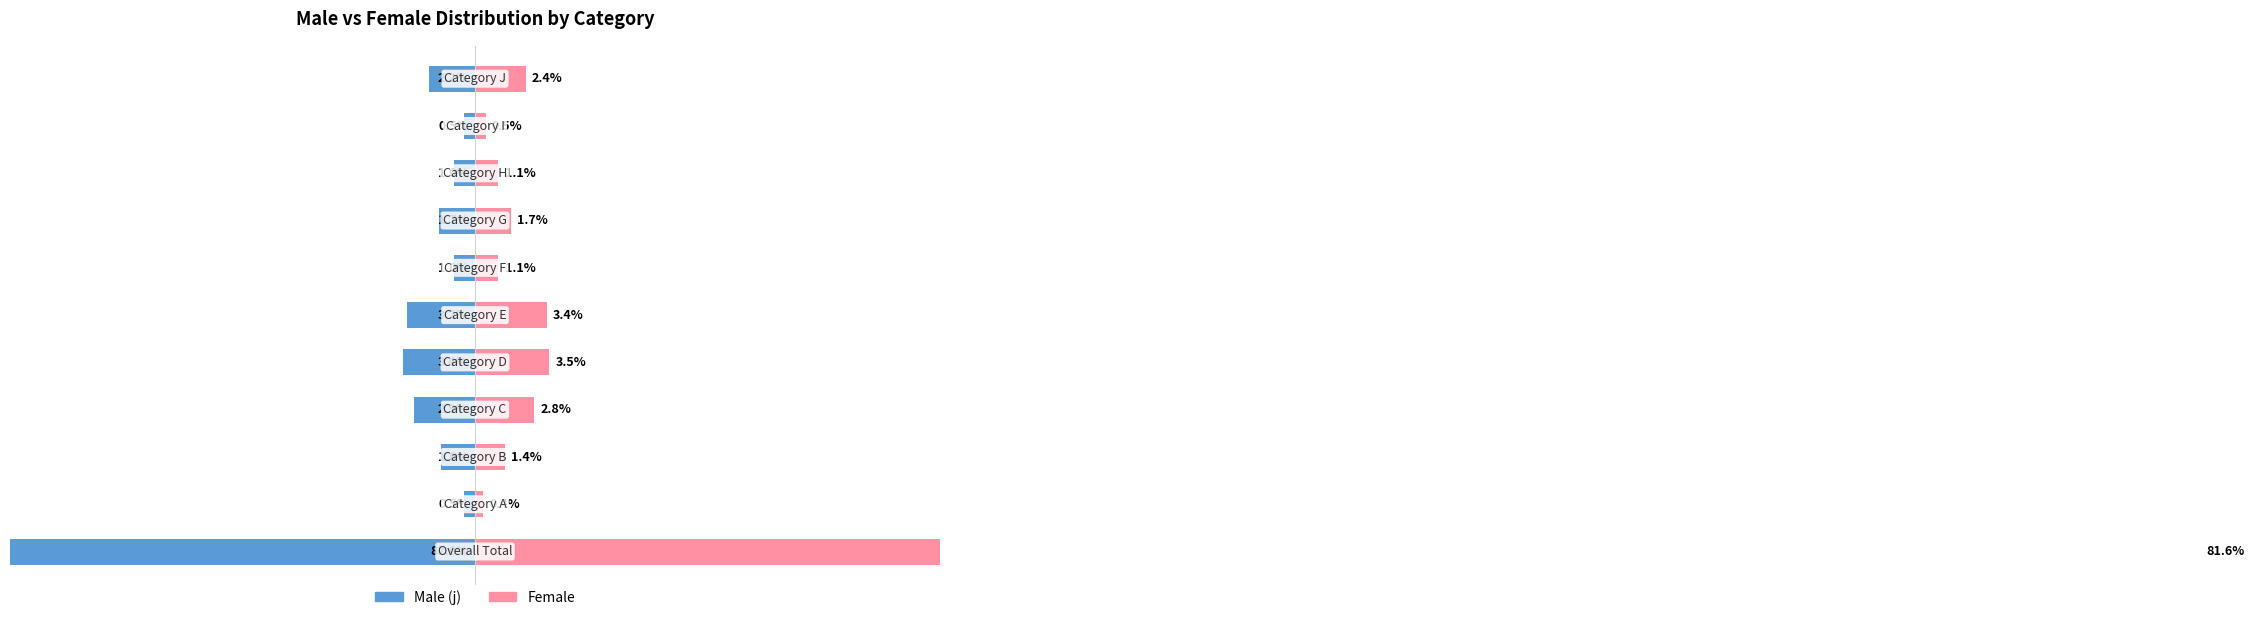

At how many categories does at least one series exceed -20?

11